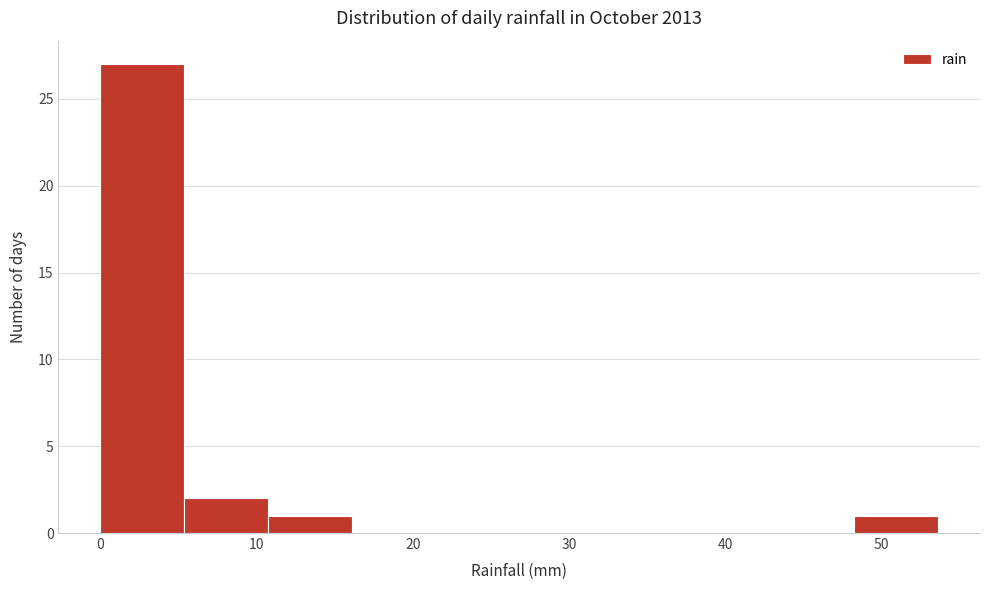

Over which range of the x-axis is the bar tallest?

0 to 5